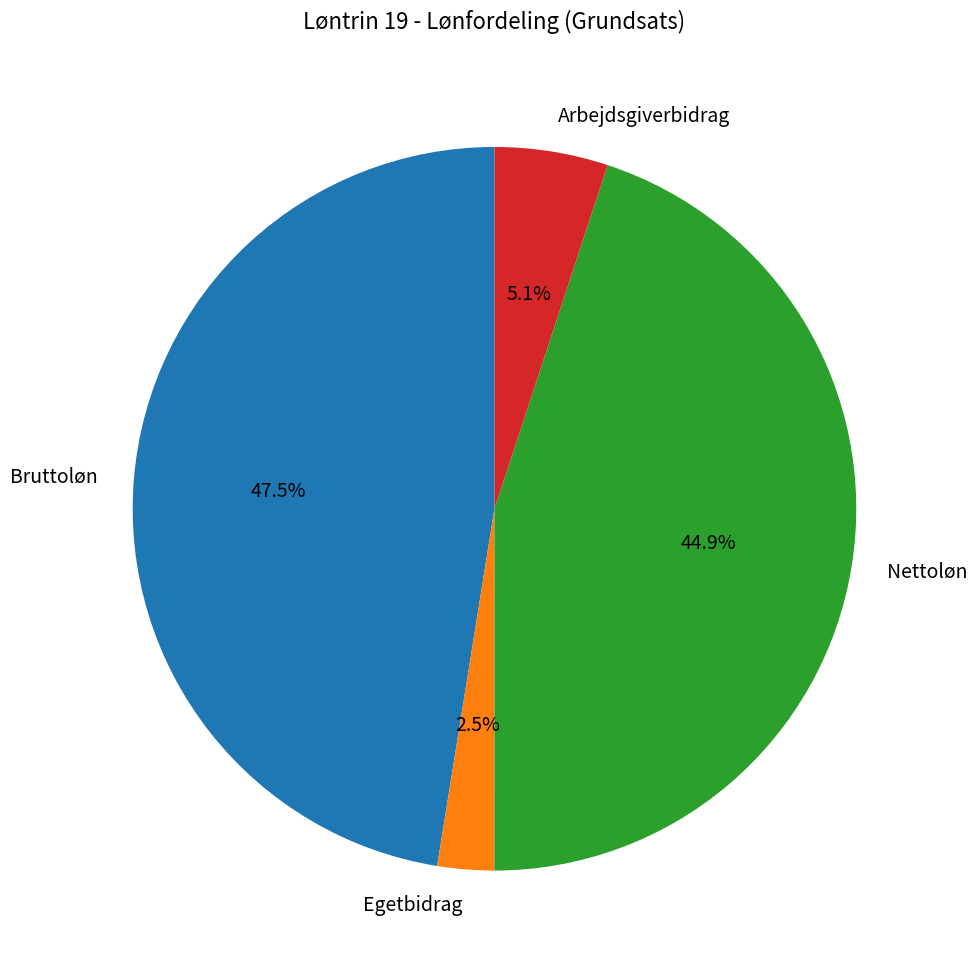

Which has a higher value, Egetbidrag or Bruttoløn?

Bruttoløn